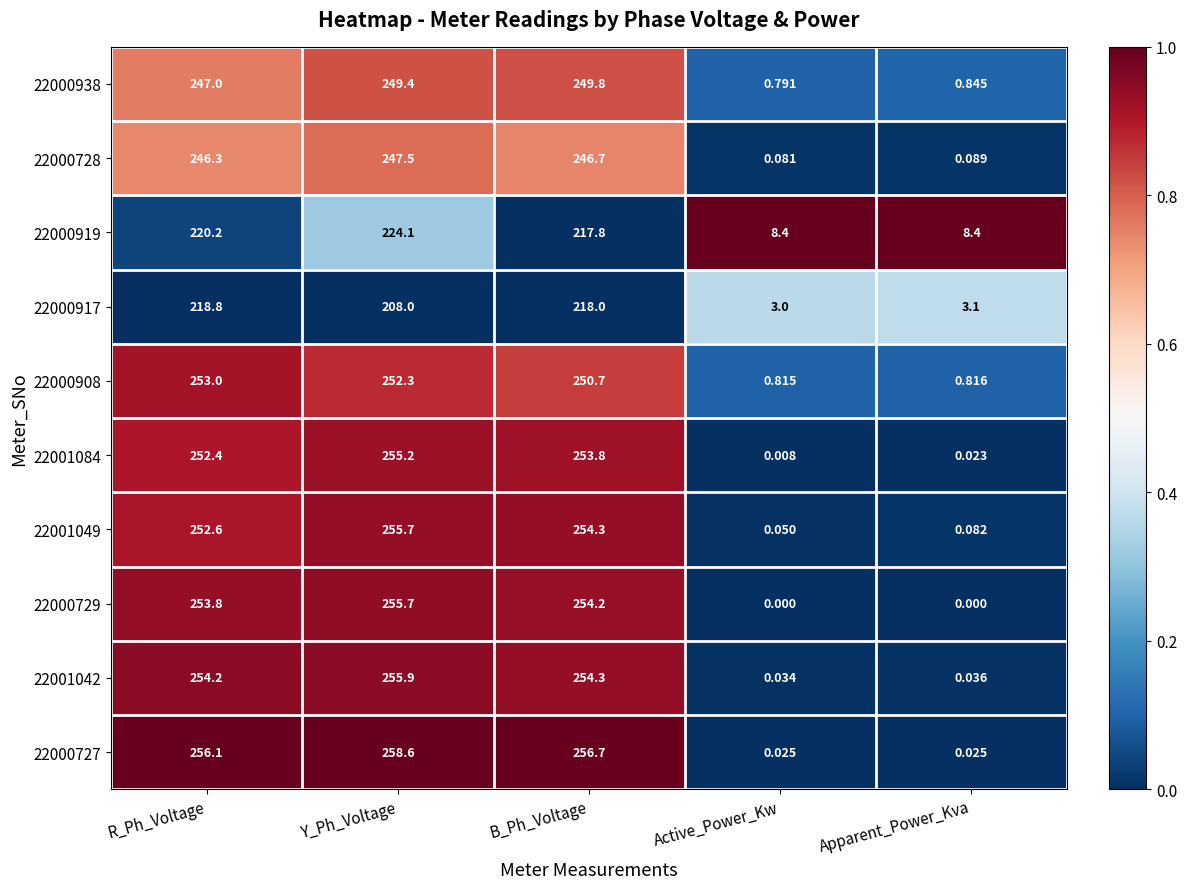

What is the total value across all series at B_Ph_Voltage?

2456.3